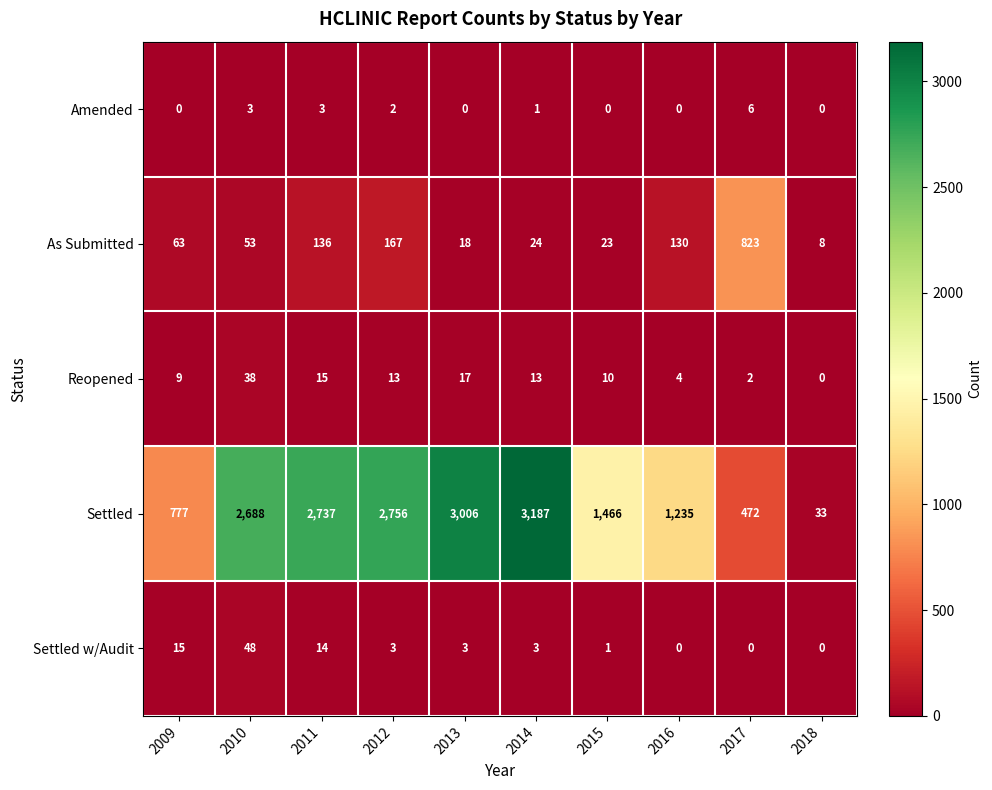

Is it true that Amended equals 4 at 2011?

False